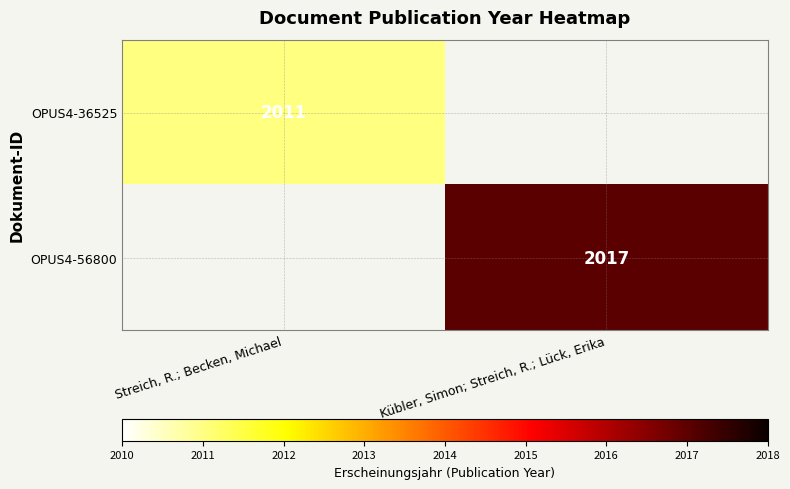

Is it true that OPUS4-56800 equals 2017 at Kübler, Simon; Streich, R.; Lück, Erika?

True